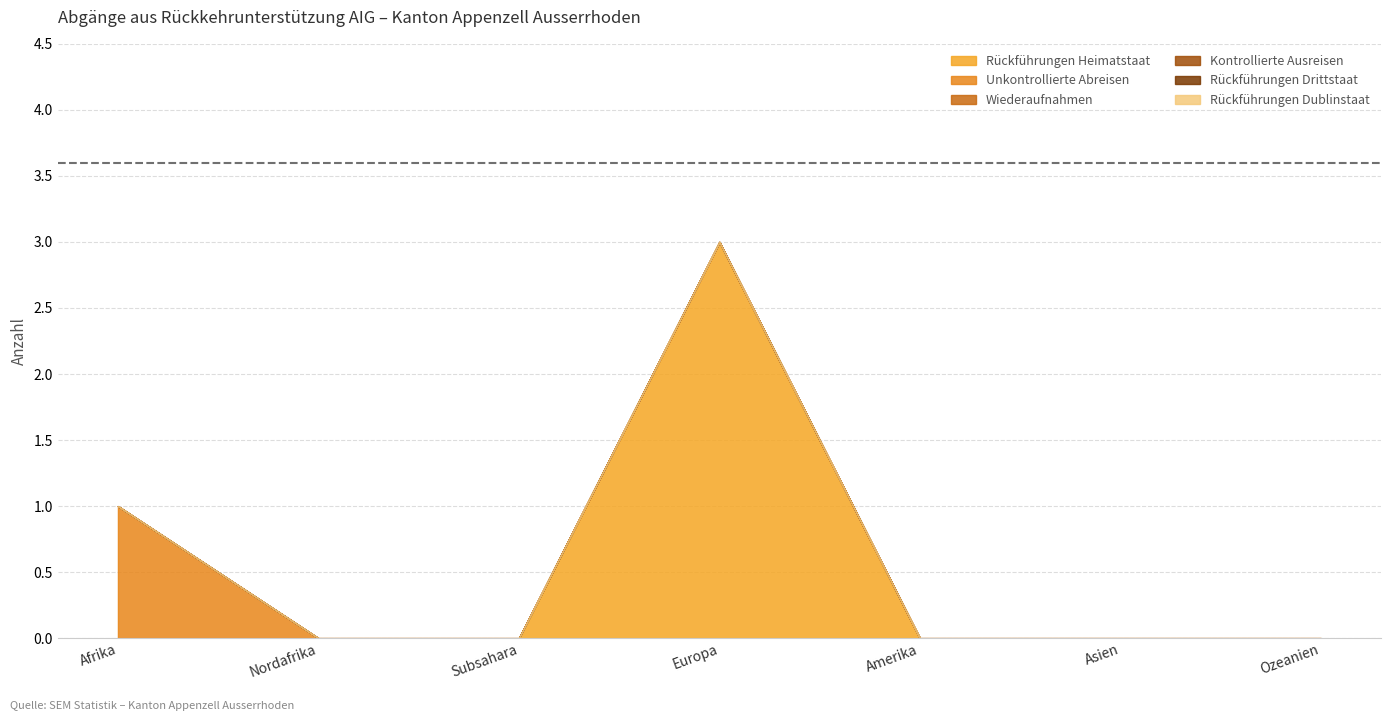

True or false: Rückführungen Drittstaat has more than 1 interior local peaks.

False